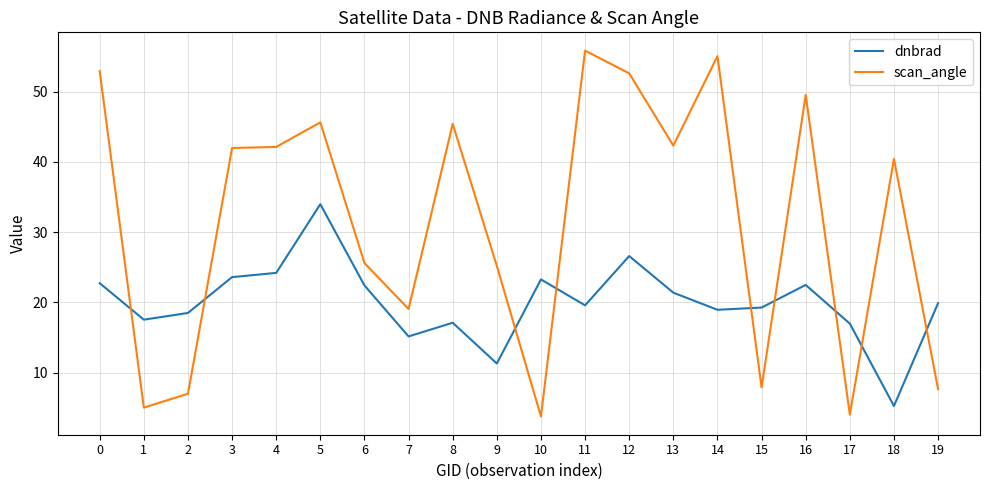

True or false: scan_angle has more than 1 interior local peaks.

True